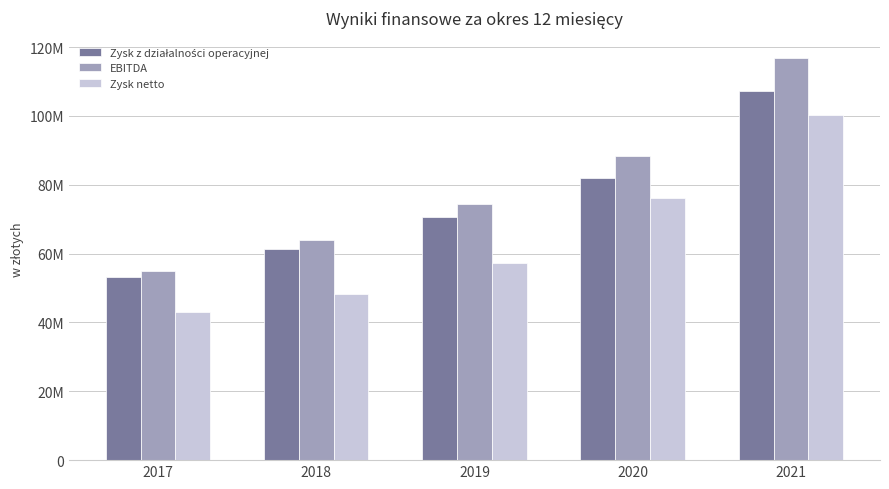

What is the spread (max minus min) of values at 2018?

15525842